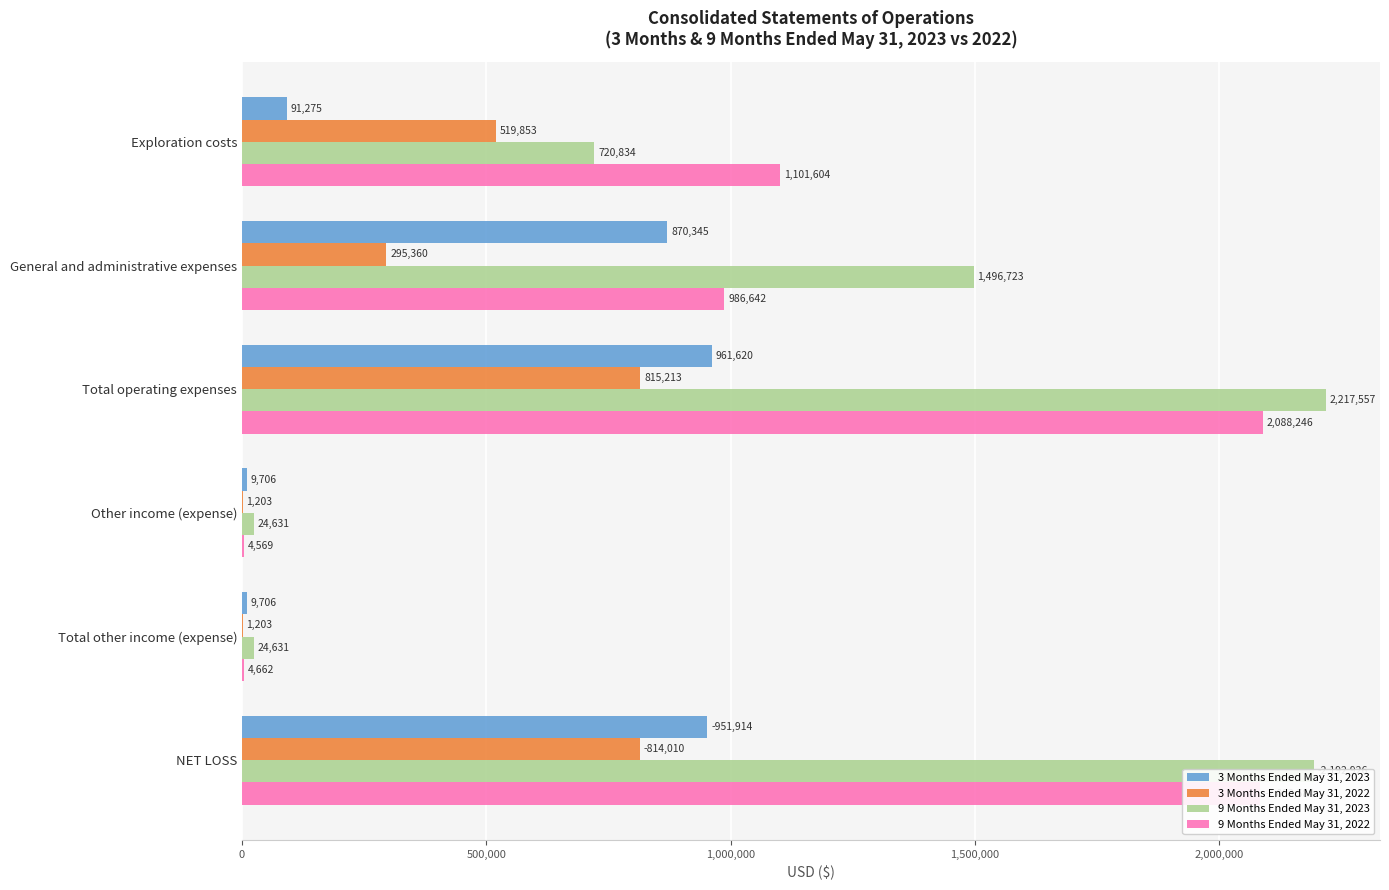

The 3 Months Ended May 31, 2022 series shows 1070591 at Total operating expenses. True or false?

False